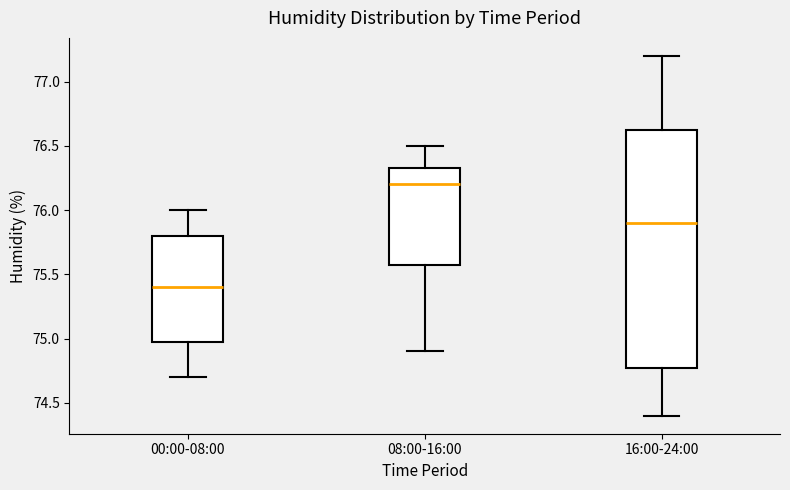

Reading left to right, read every box against the y-axis: the position of its median line, the range the box covers, and the ends of its whiskers. The values are not printed on the chart, so give them approximately, as read against the axis.

00:00-08:00: median 75.40, box 75.00 to 75.80, whiskers 74.70 to 76.00
08:00-16:00: median 76.20, box 75.60 to 76.35, whiskers 74.90 to 76.50
16:00-24:00: median 75.90, box 74.80 to 76.65, whiskers 74.40 to 77.20